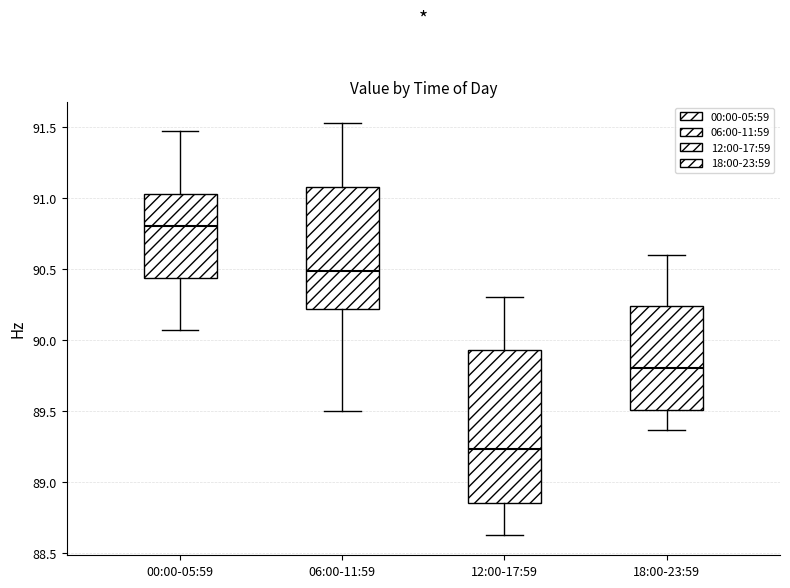

Which box's median line is the lowest?

12:00-17:59